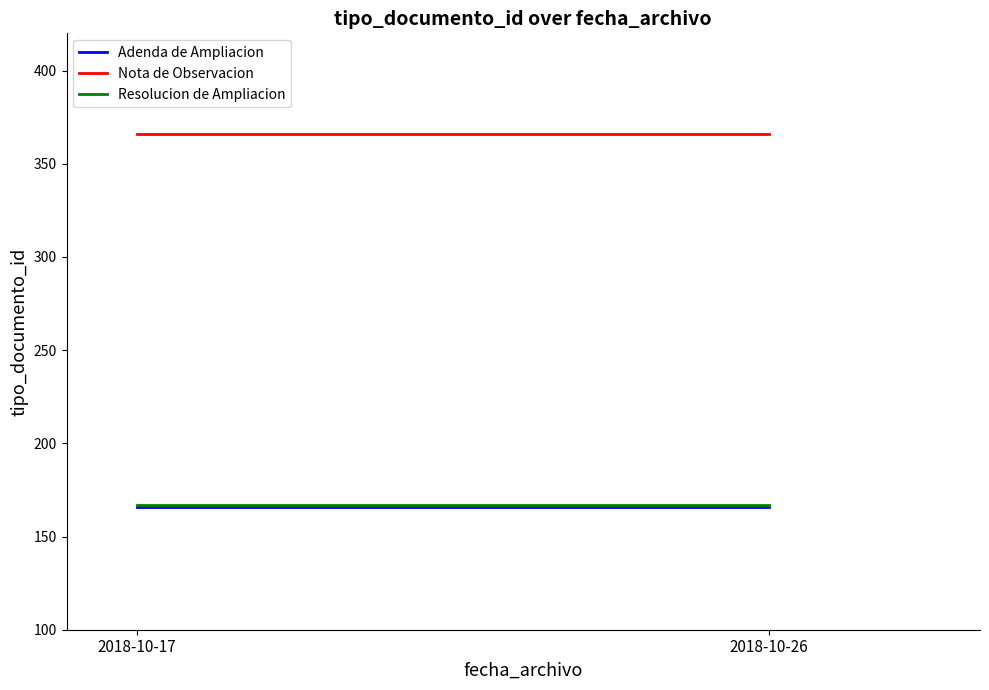

How many data points does each series have?

2